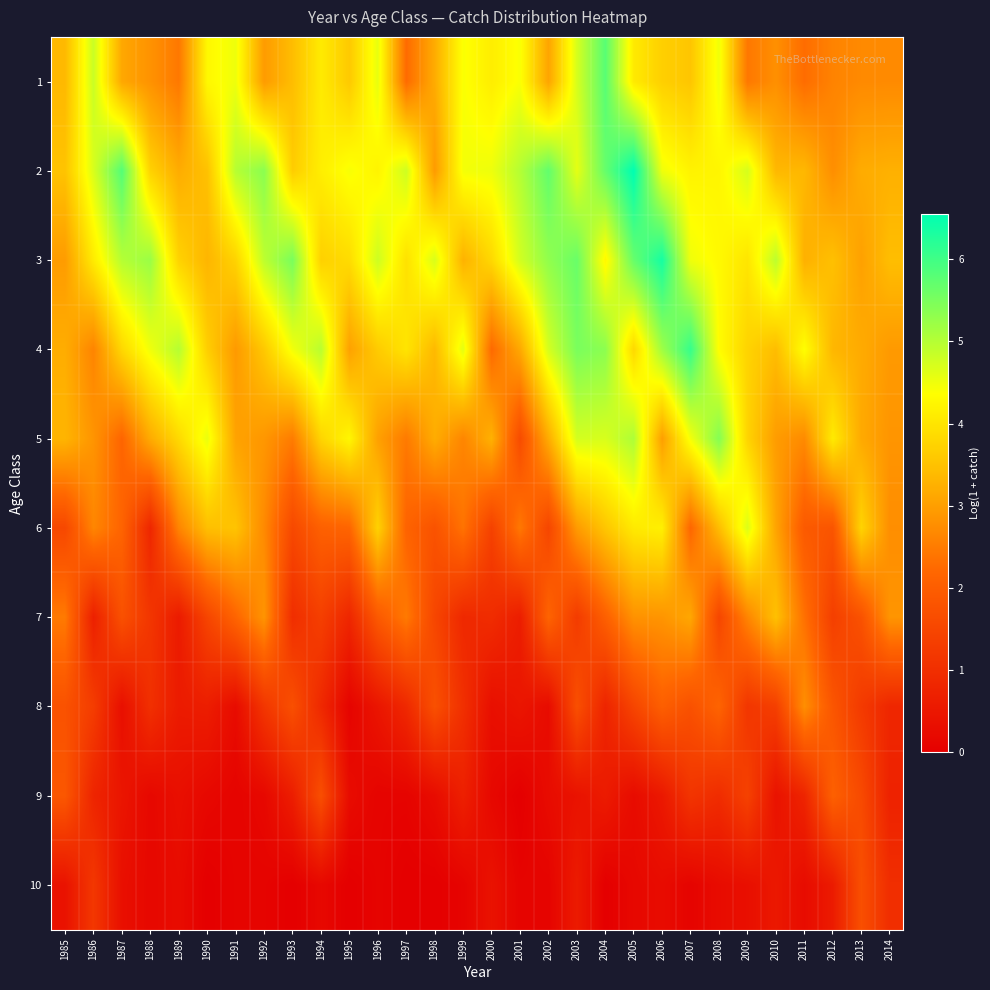

At which category does the chart reach its minimum across all series?

2001